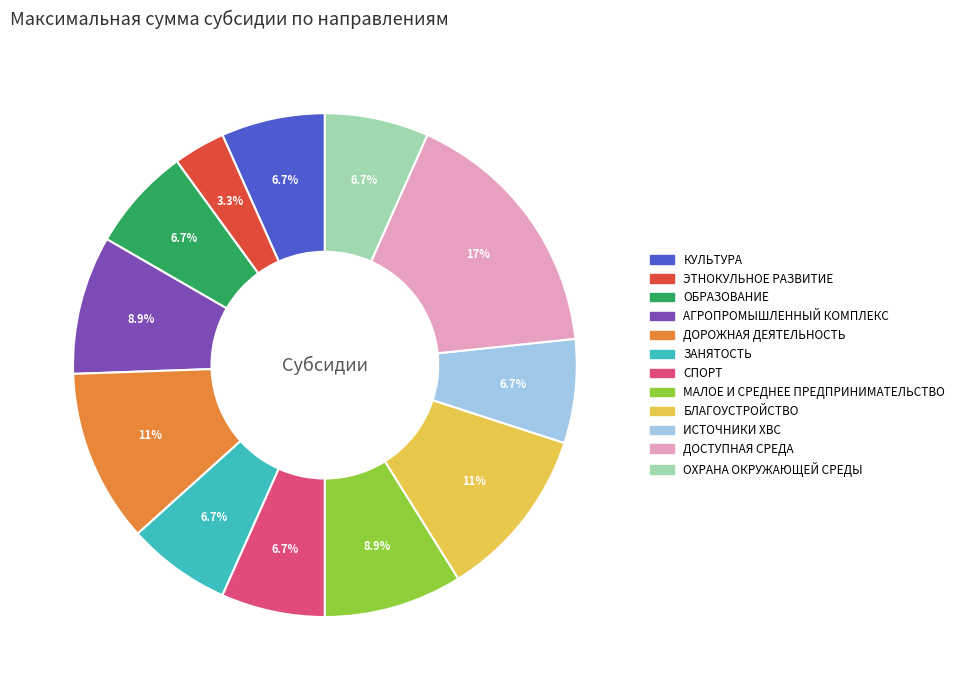

True or false: АГРОПРОМЫШЛЕННЫЙ КОМПЛЕКС accounts for 1% of the total.

False